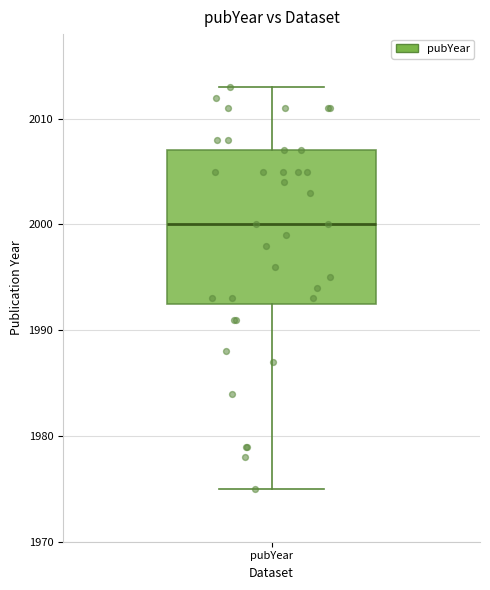

Read this box plot against the y-axis: the position of the median line, the range covered by the box, and the ends of both whiskers. The values are not printed on the chart, so give them approximately, as read against the axis.

median 2000, box 1993 to 2007, whiskers 1975 to 2013